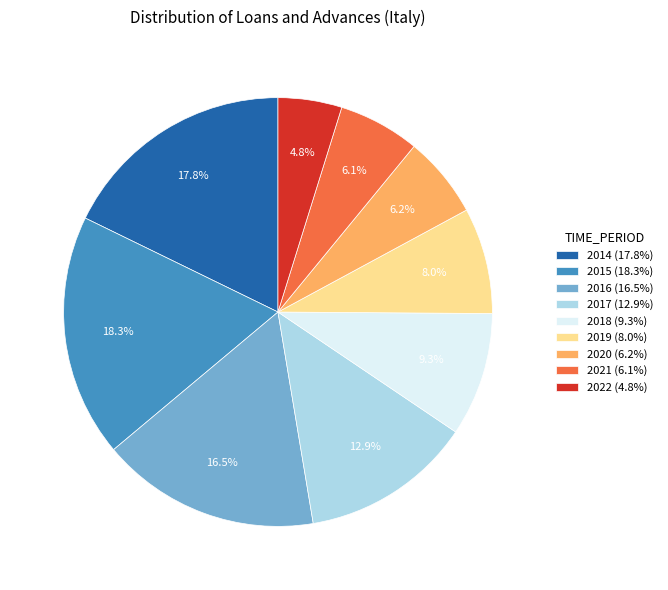

Which category has the smallest portion of the pie?

2022